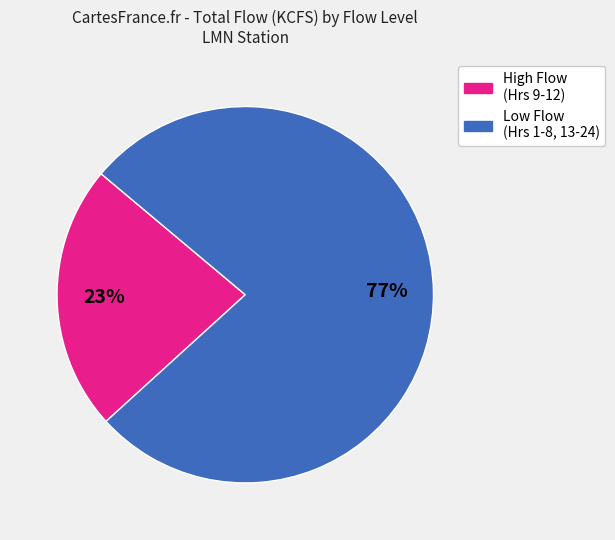

How many slices are in this pie chart?

2